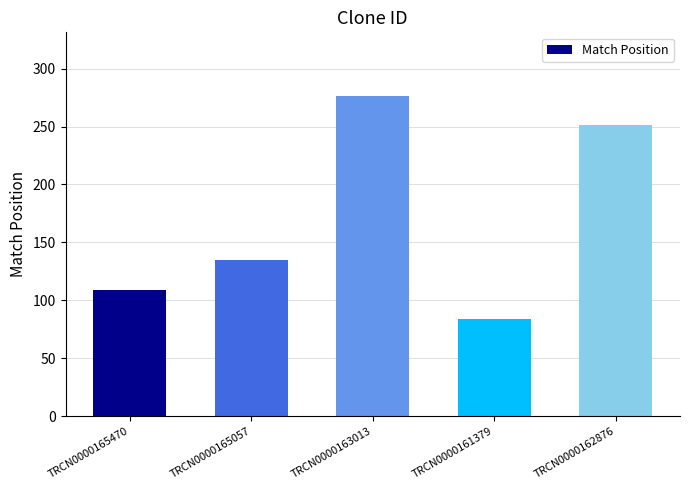

Which has a higher value, TRCN0000162876 or TRCN0000161379?

TRCN0000162876